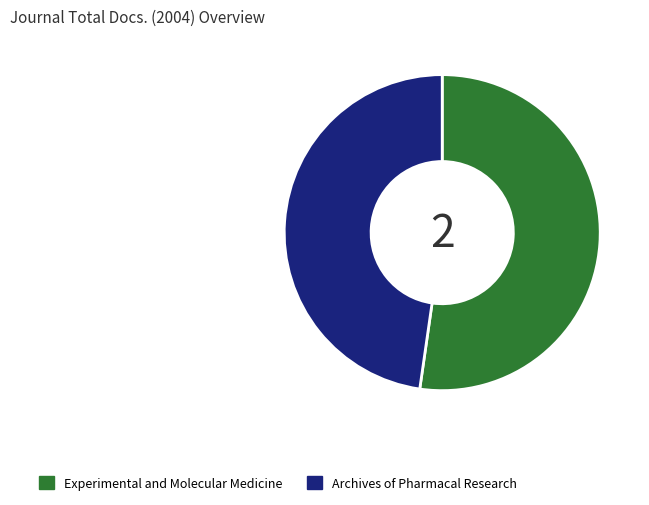

Rank the categories by value from highest to lowest.

Experimental and Molecular Medicine, Archives of Pharmacal Research